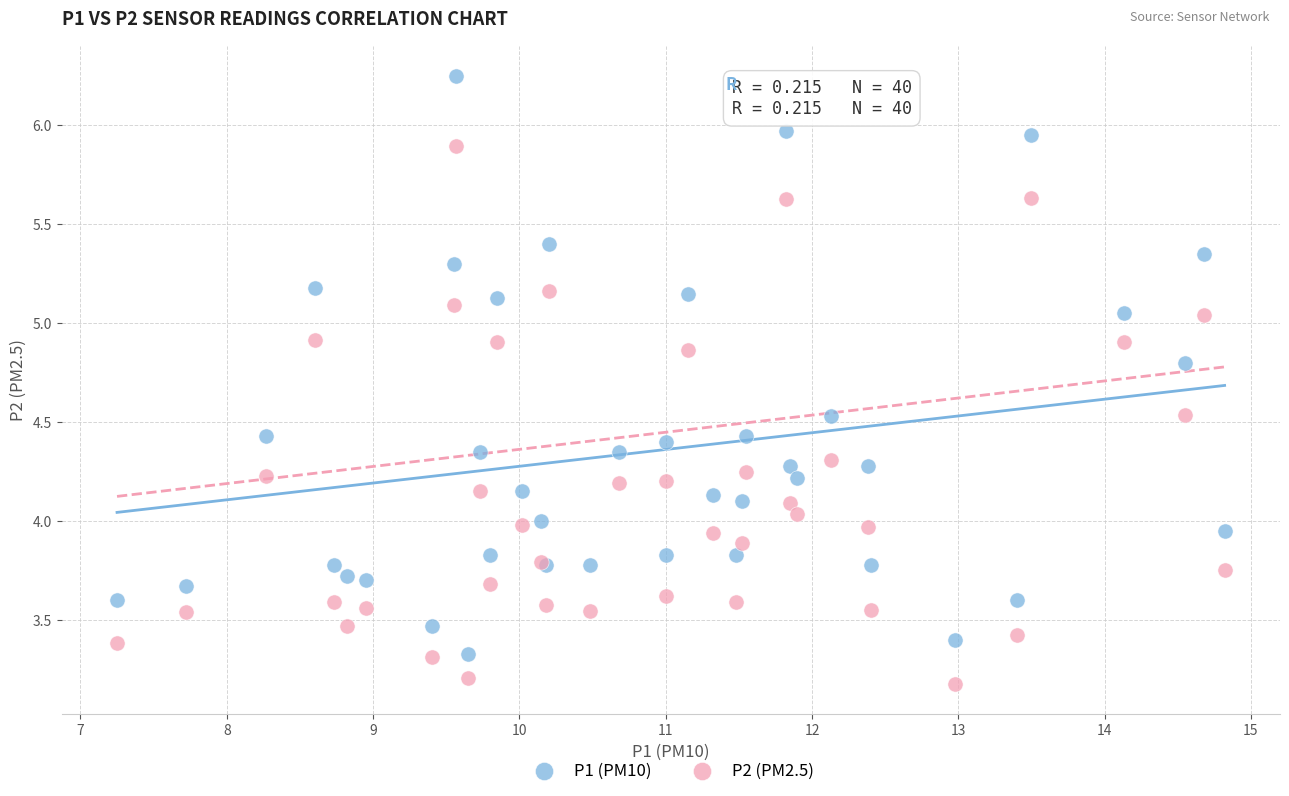

Which series has the largest Y range (max minus min)?

P1 (PM10)